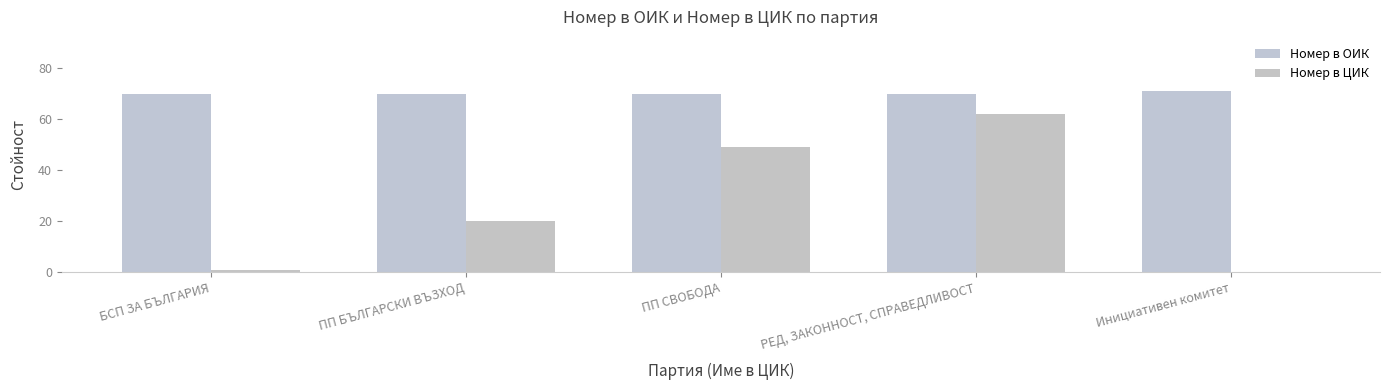

Count the number of data series in this chart.

2